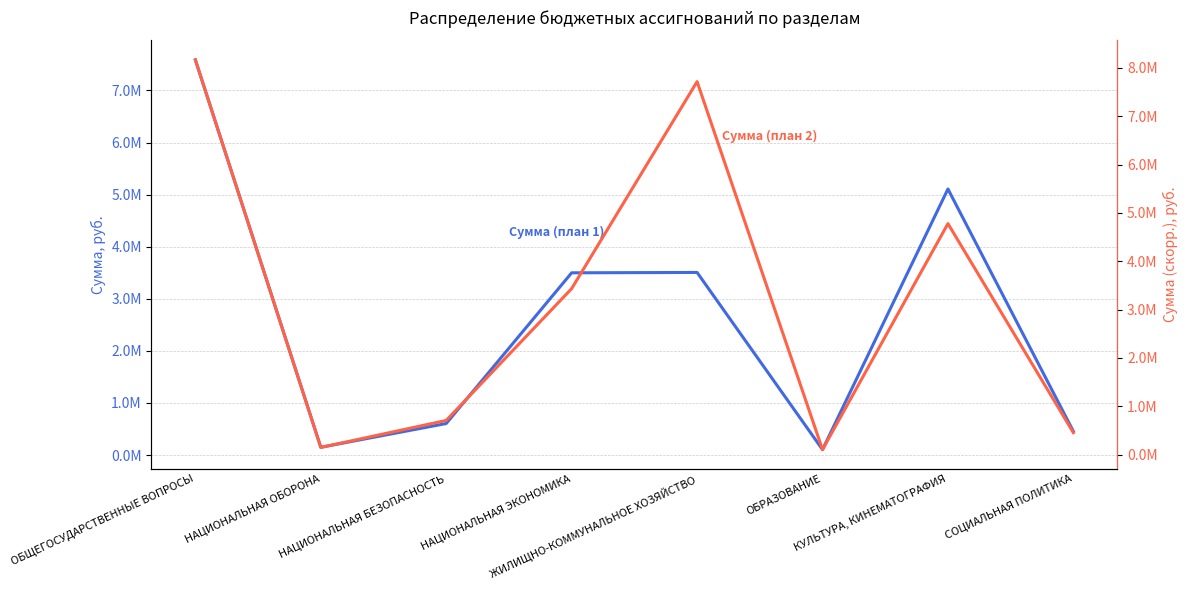

Which series ends up on top after the final intersection of Сумма (план 1) and Сумма (план 2)?

Сумма (план 2)